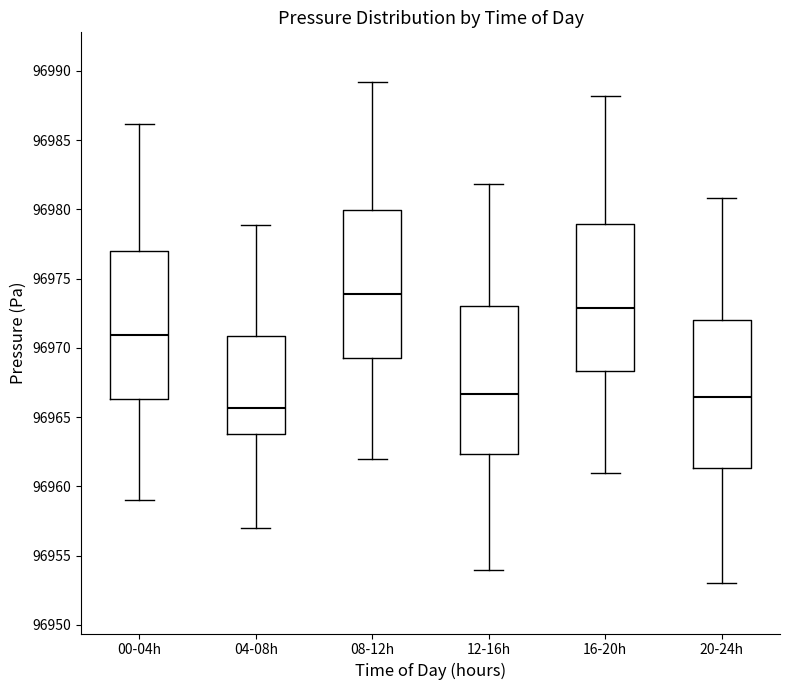

Where is the upper edge of the box for 04-08h on the y-axis? The values are not printed on the chart, so give them approximately, as read against the axis.

96971.0